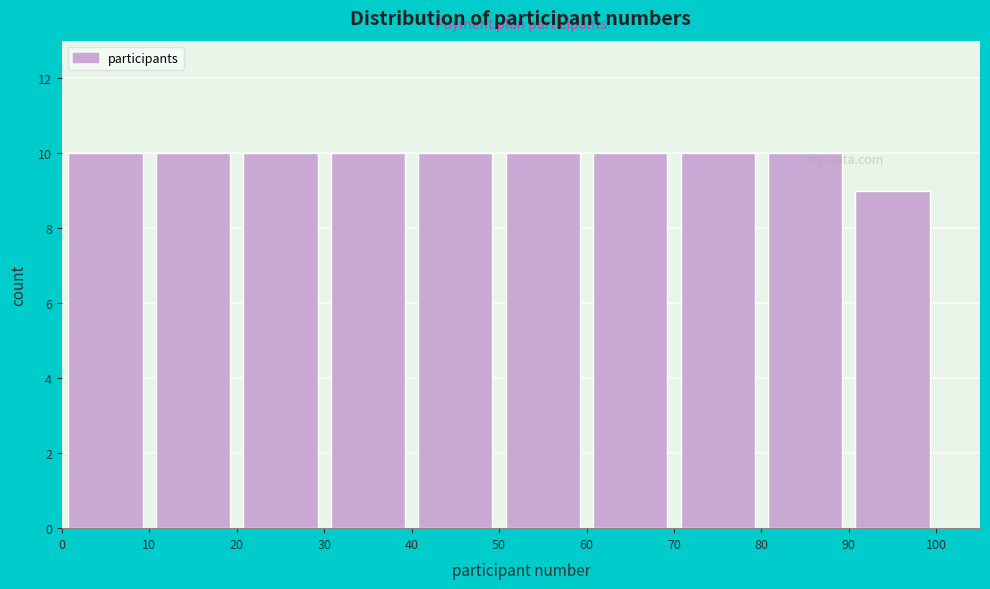

Reading left to right, list every bar in this chart as the range it spans on the x-axis followed by its height. The values are not printed on the chart, so give them approximately, as read against the axis.

0 to 10: 10
10 to 20: 10
20 to 30: 10
30 to 40: 10
40 to 50: 10
50 to 60: 10
60 to 70: 10
70 to 80: 10
80 to 90: 10
90 to 100: 9